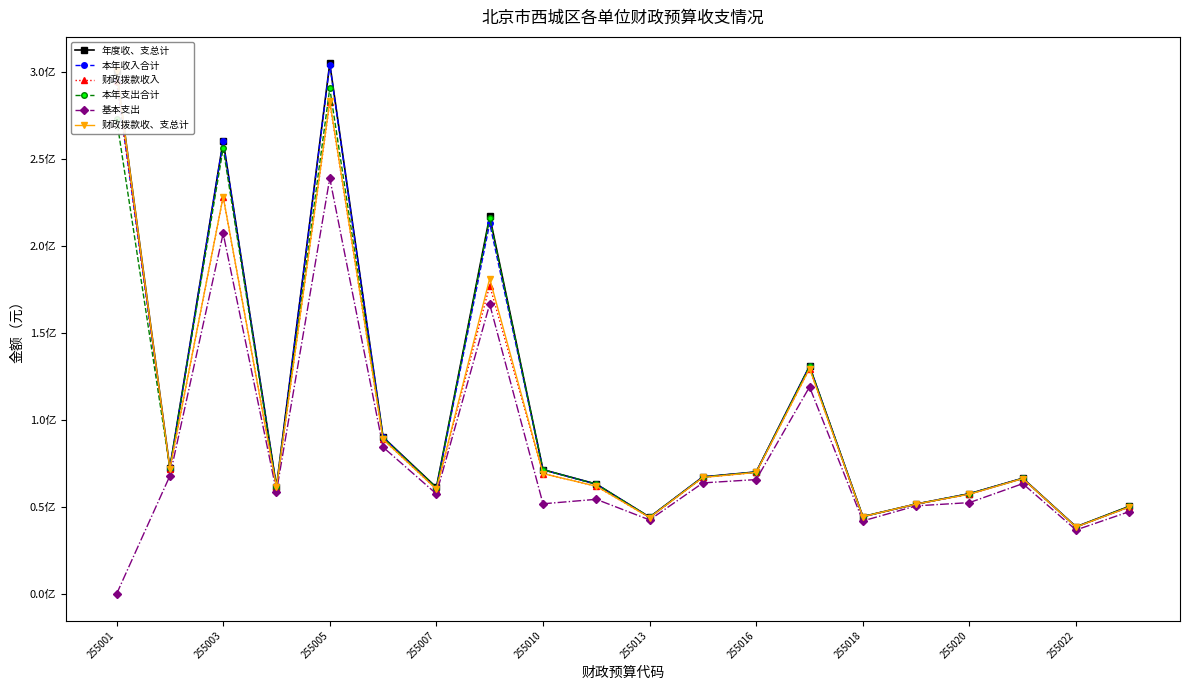

What is the difference between the maximum and second lowest values in the 基本支出 series?

202158340.9